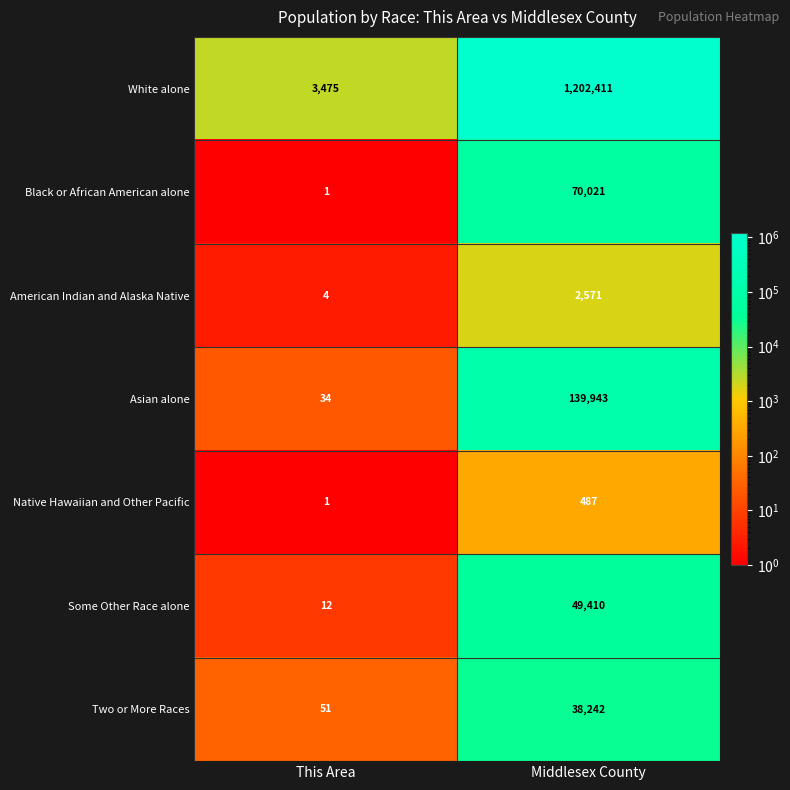

Which label corresponds to the largest value in the chart?

Middlesex County